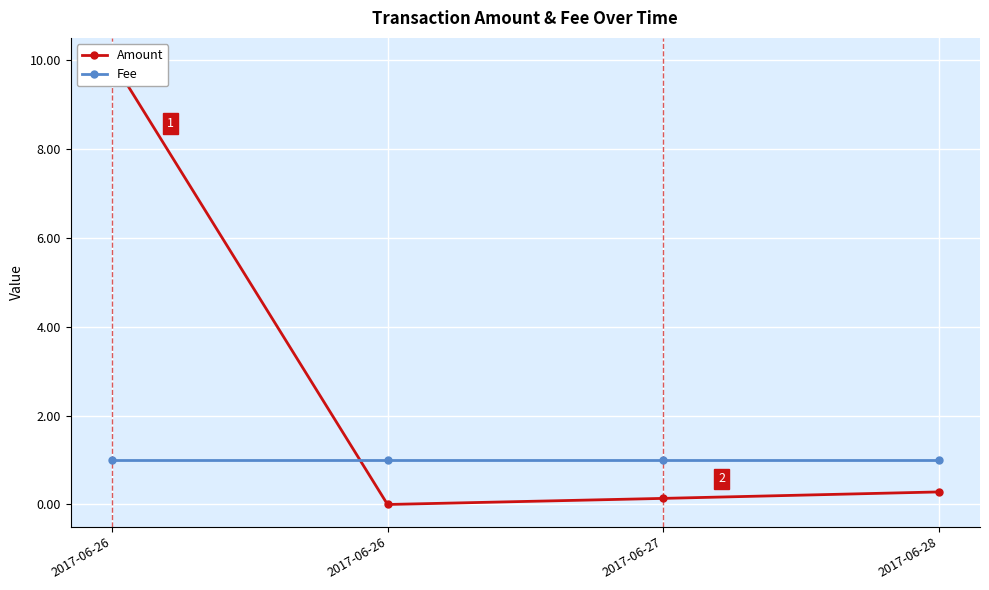

Between 2017-06-28 and 2017-06-27, which is larger?

2017-06-28